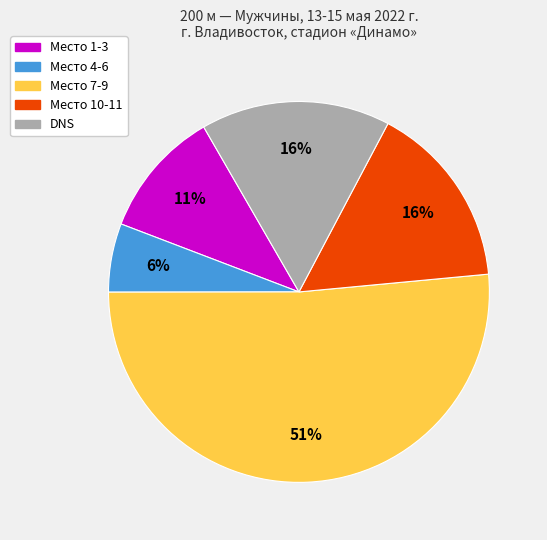

Does any single category account for the majority?

Yes